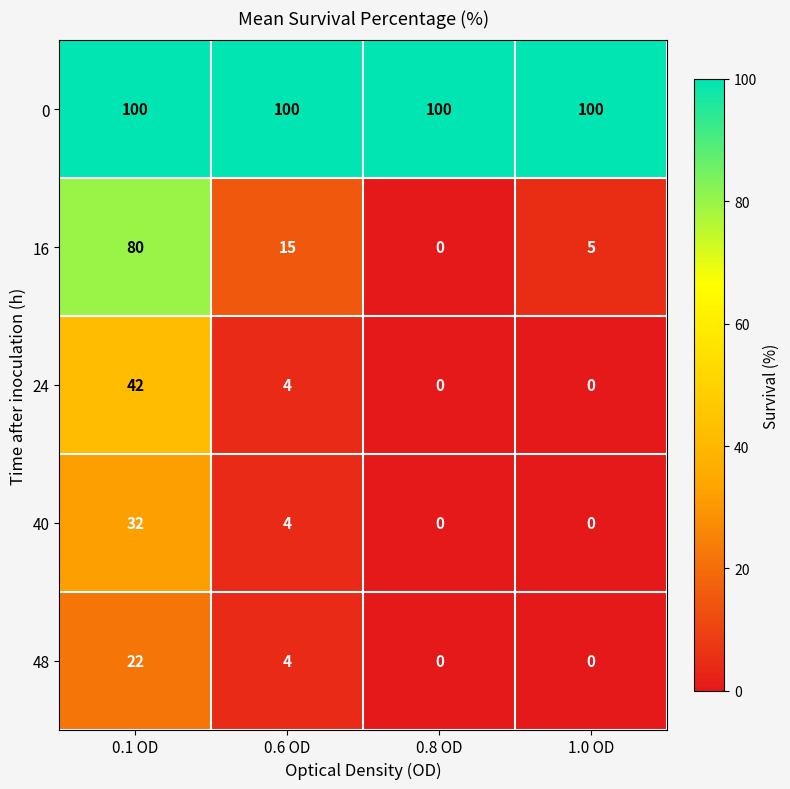

What is the greatest value displayed?

100